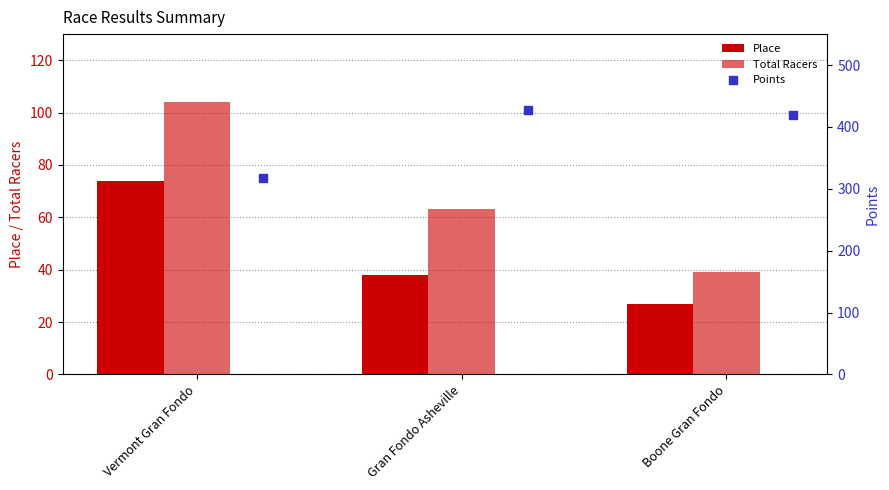

What are all the series names shown in the legend?

Place, Total Racers, Points